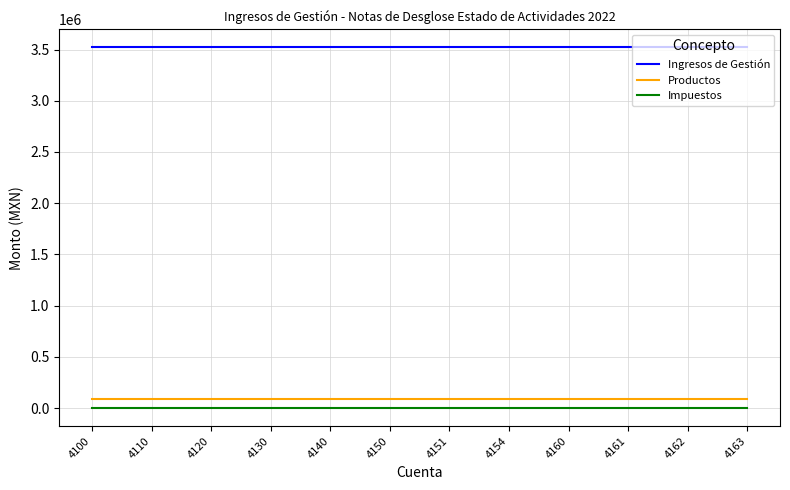

What is the difference between the highest and lowest values at 4150?

3521982.1